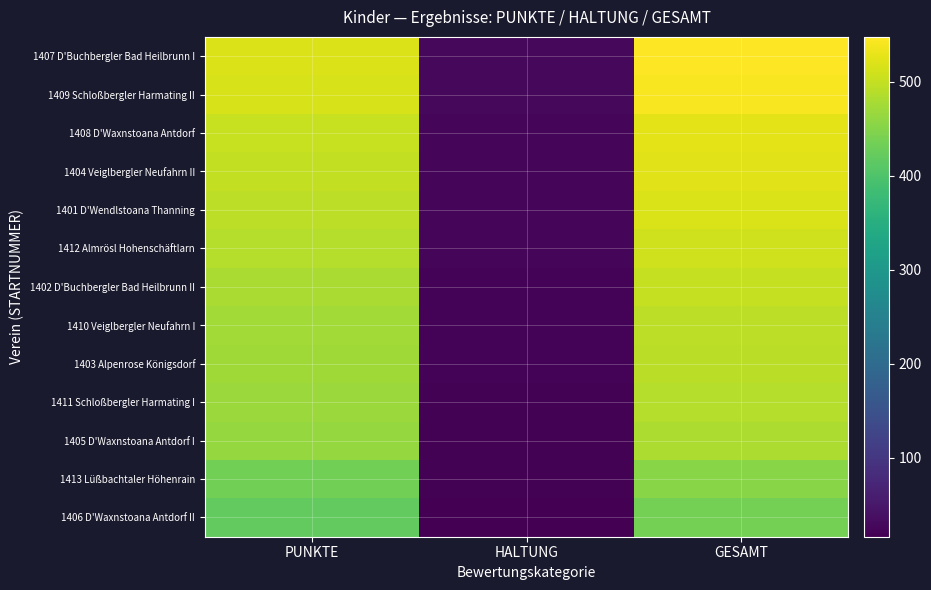

Which series has the largest total across all categories?

1407 D'Buchbergler Bad Heilbrunn I